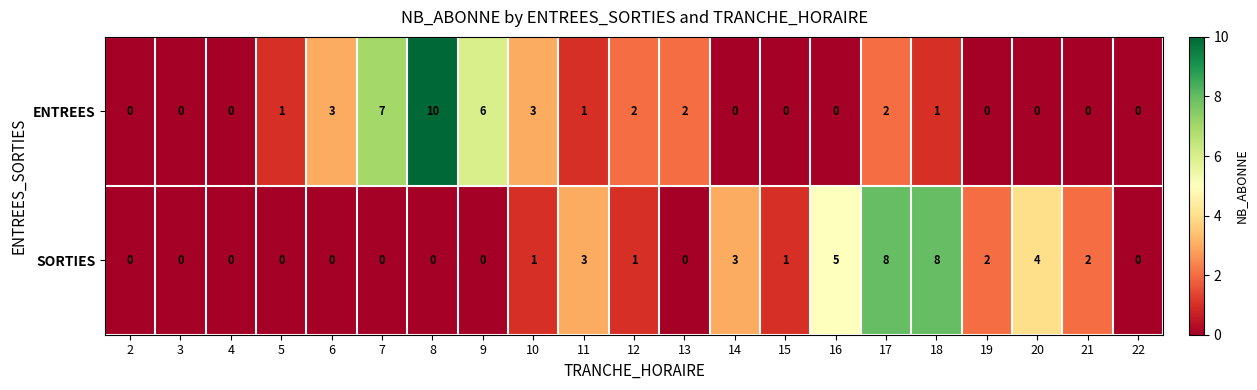

What is the sum of all ENTREES values?

38